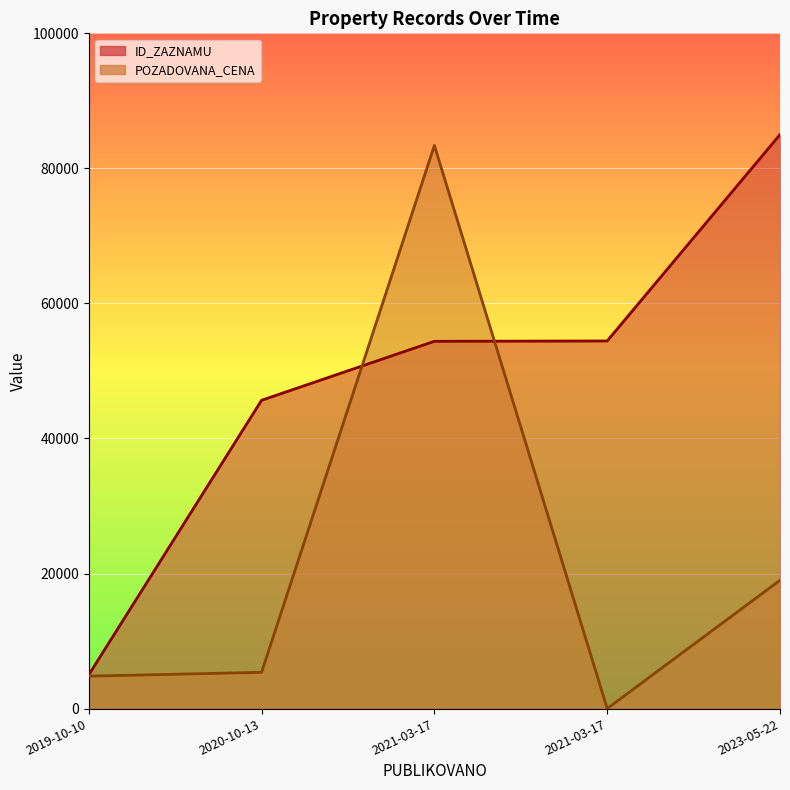

What is the value of the POZADOVANA_CENA point at the 1st from the left?

4800.0